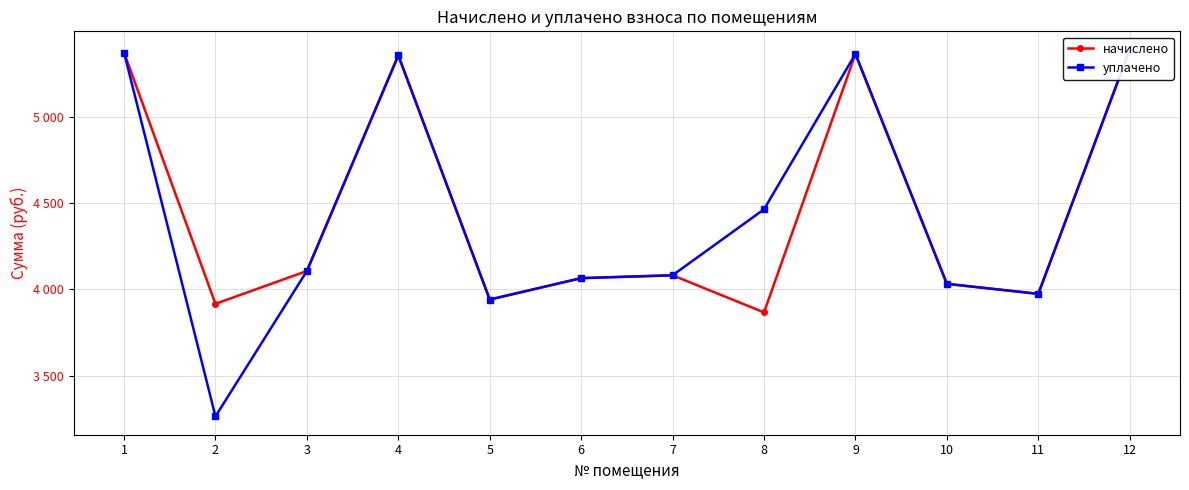

What is the greatest value displayed?

5390.3